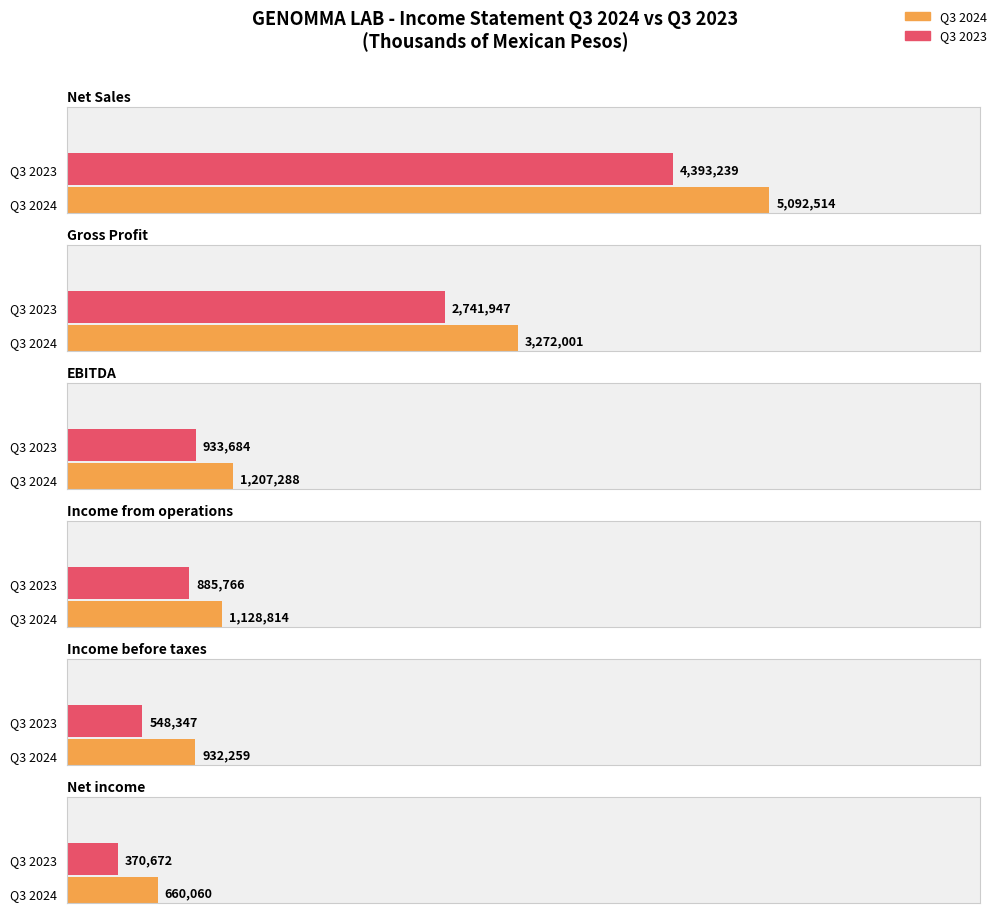

At which label does Q3 2023 reach its peak?

Net Sales